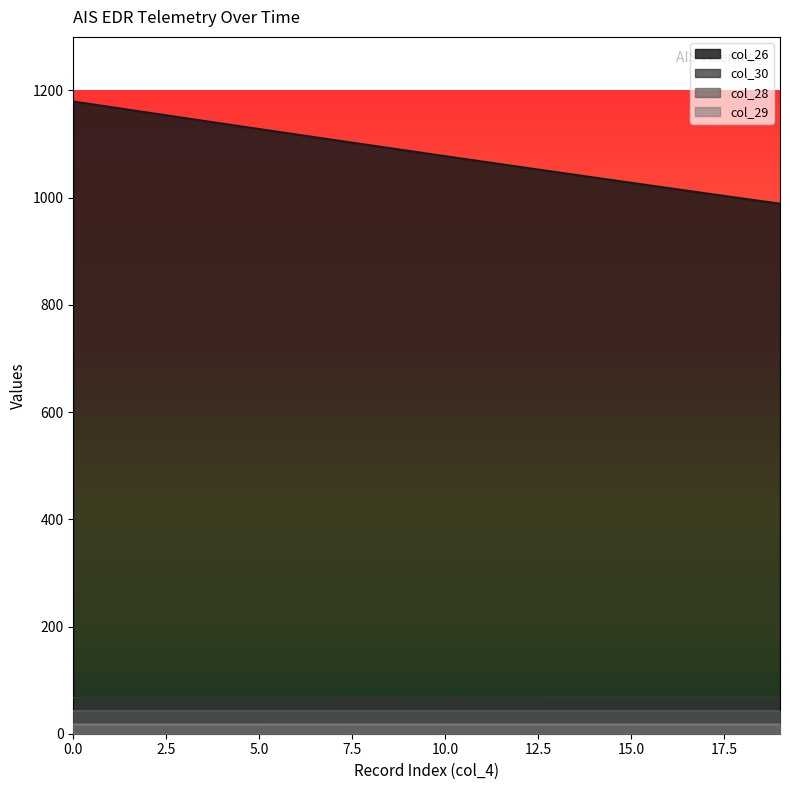

What is the average value of the col_28 series?

42.1